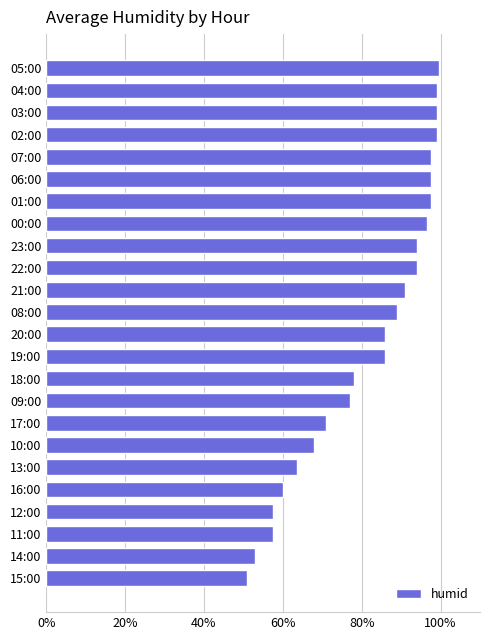

What is the difference between the maximum and minimum values?

48.5